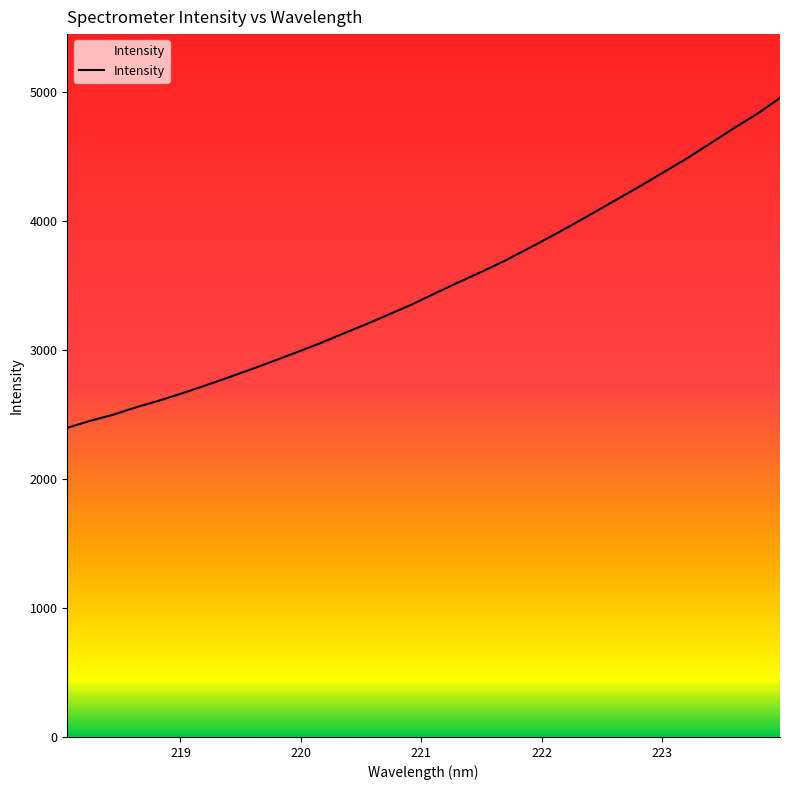

What is the difference between the maximum and minimum values?

2556.4